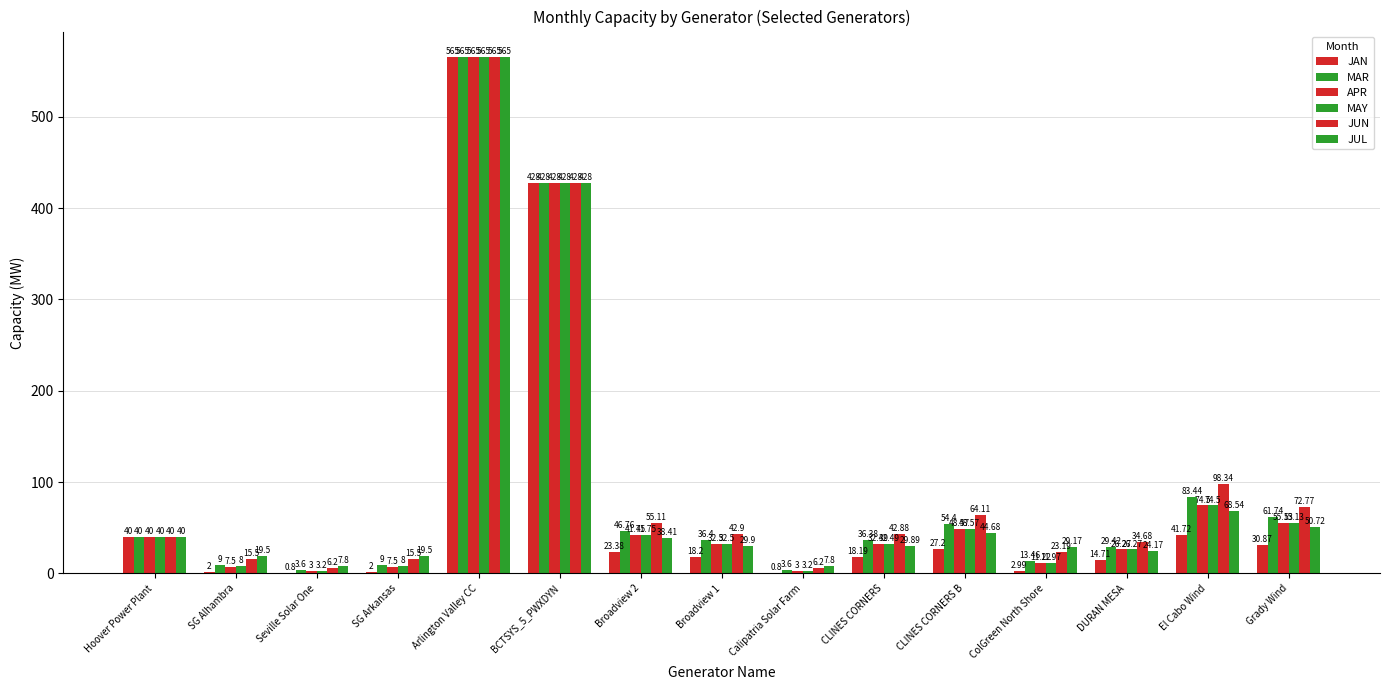

Count the number of data series in this chart.

6